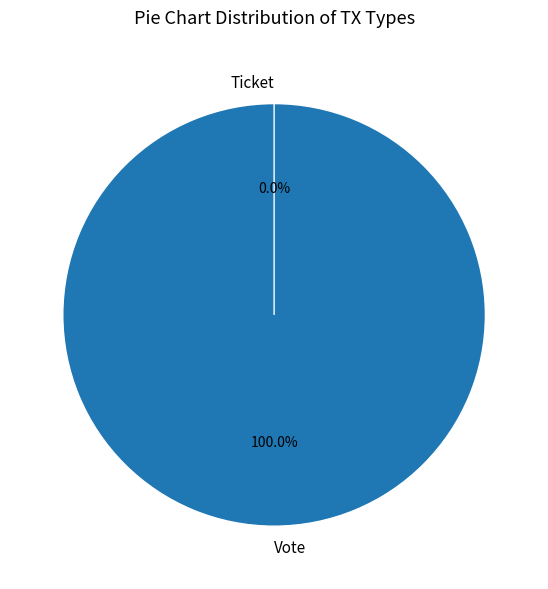

What percentage do Ticket and Vote together represent?

100.0%